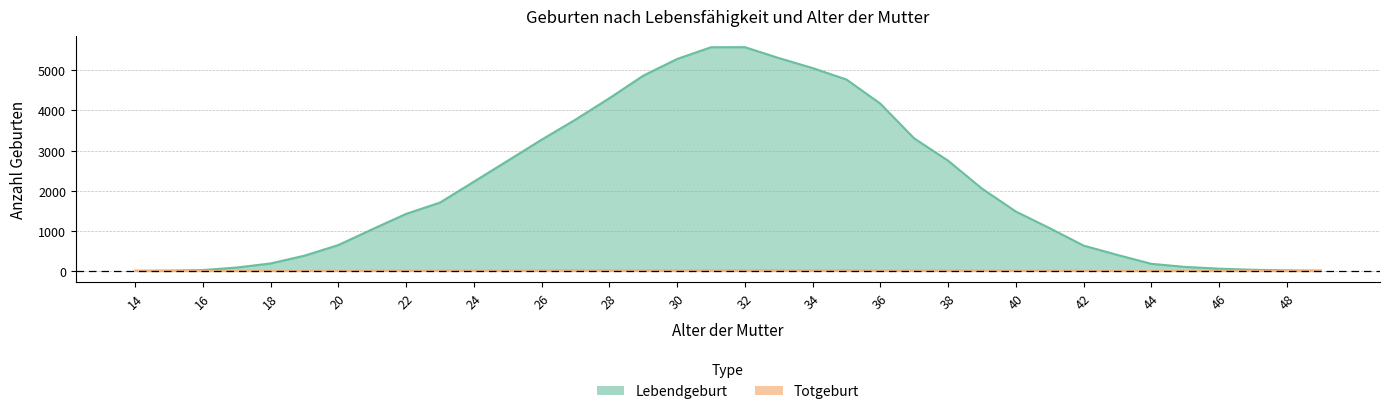

At which label does Totgeburt reach its minimum?

14